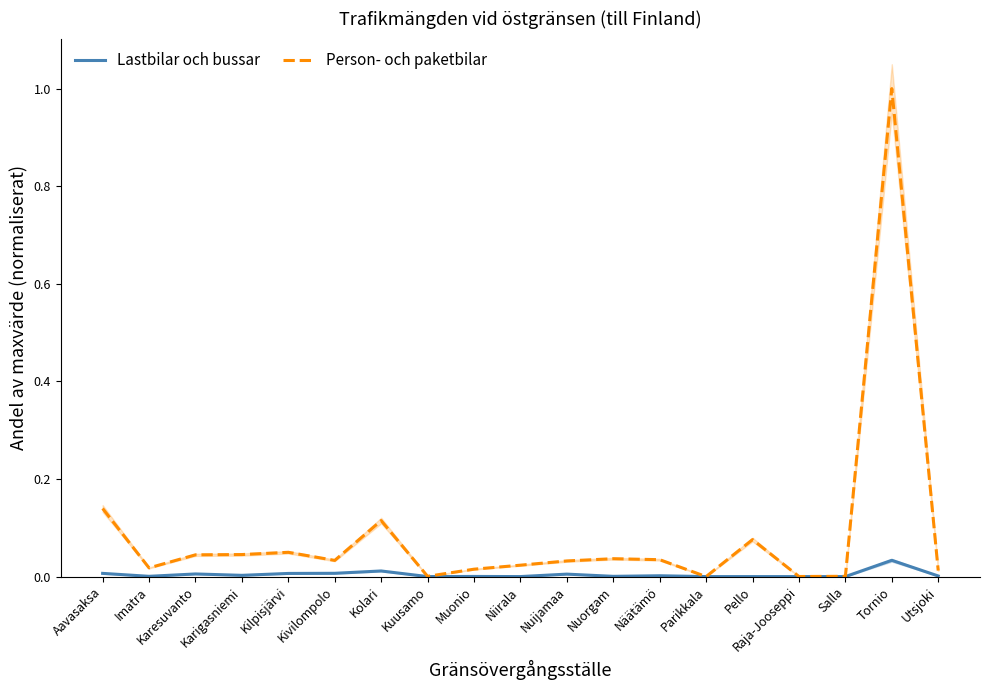

Where is Person- och paketbilar nearest to the value 0?

Parikkala